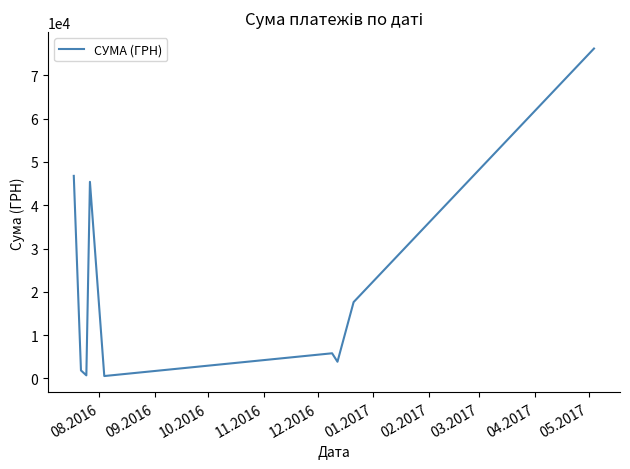

What is the maximum value shown in the chart?

76202.7